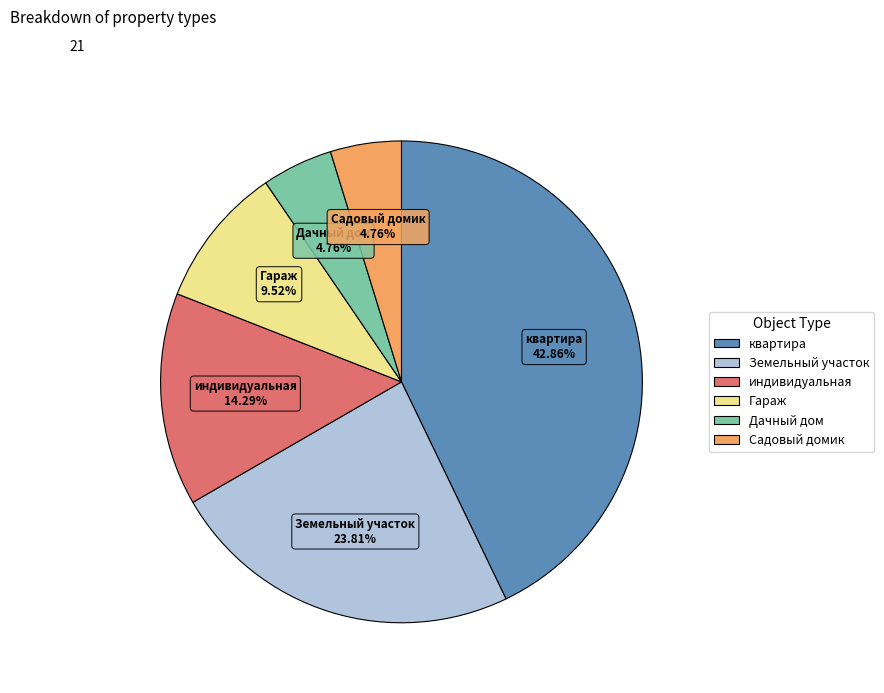

What is the largest slice in the pie chart?

квартира